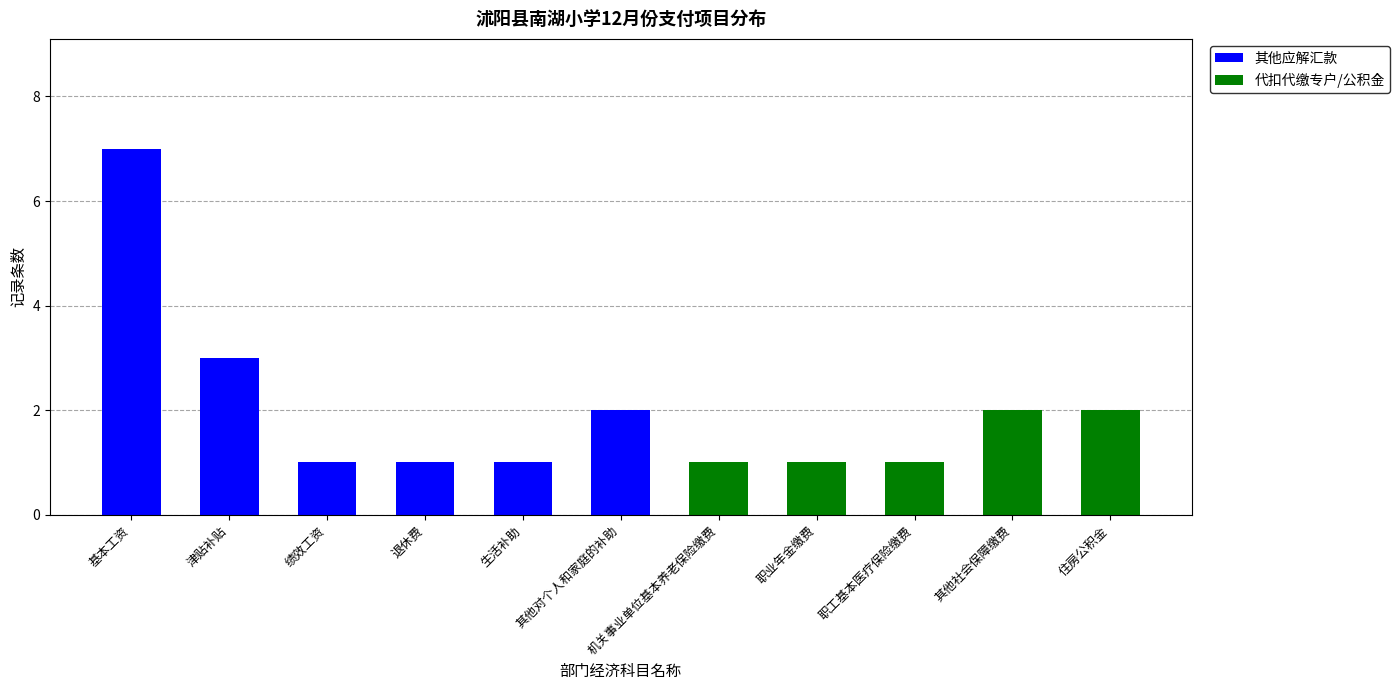

At which category is the sum across all series the highest?

基本工资